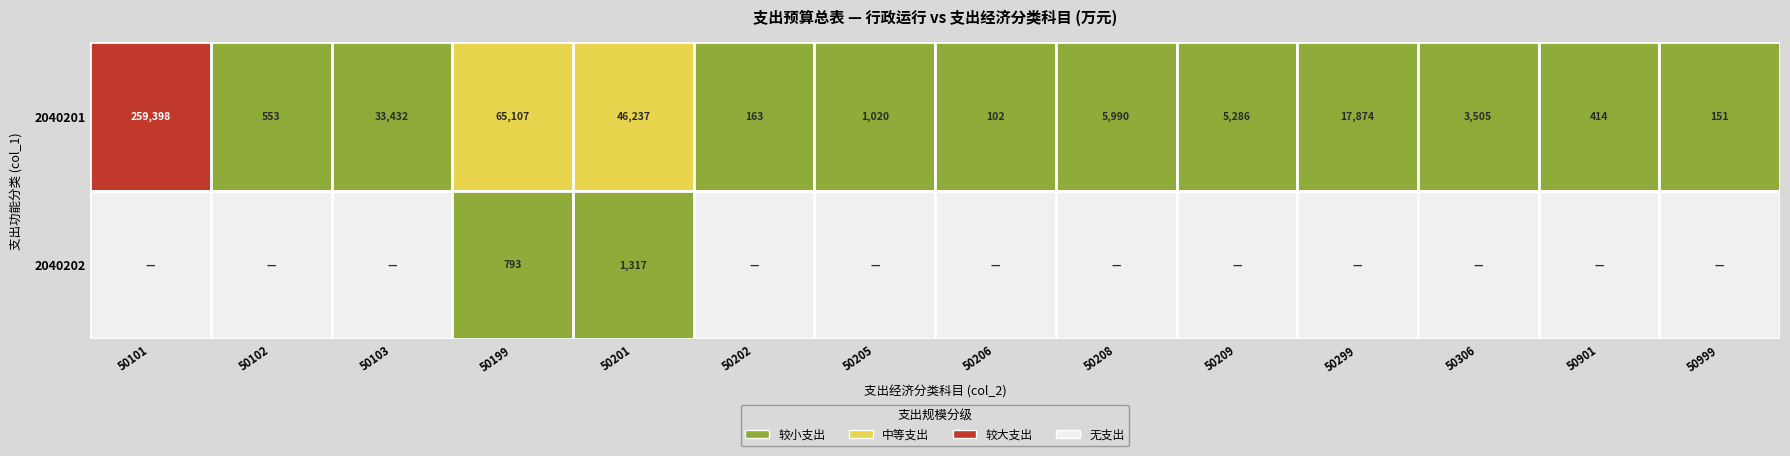

At how many categories does at least one series exceed 86588?

1